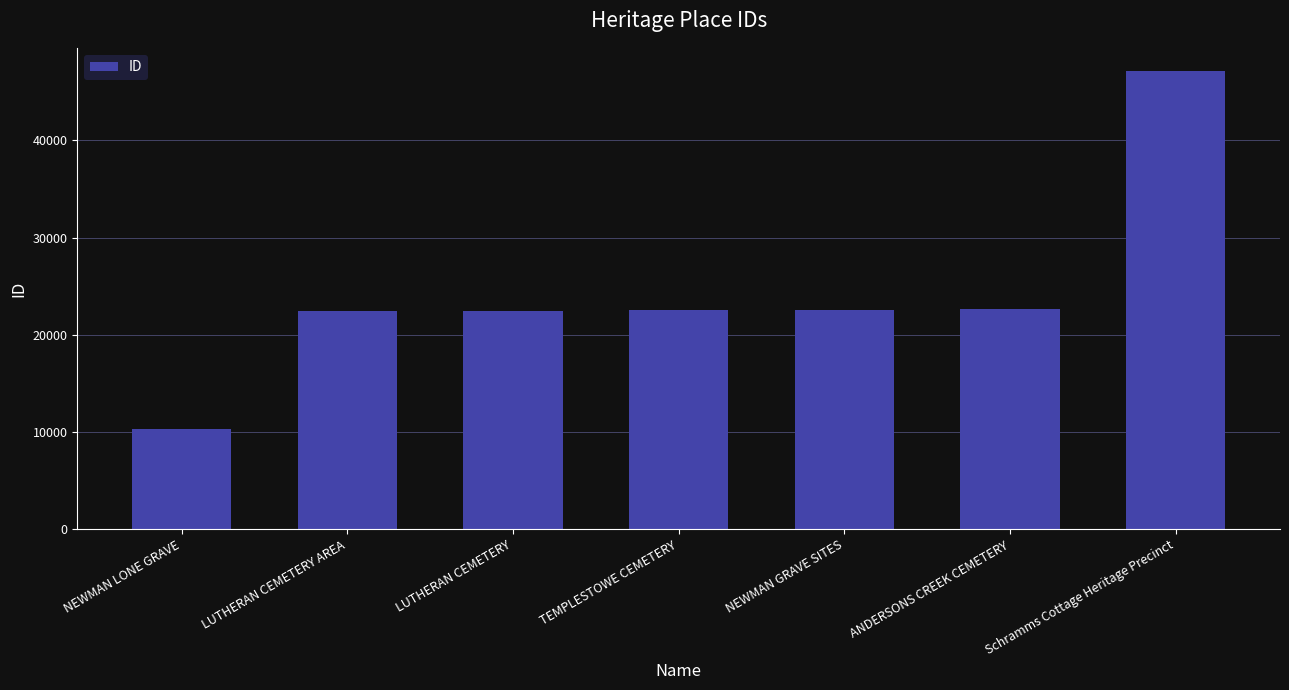

What is the average value?

24303